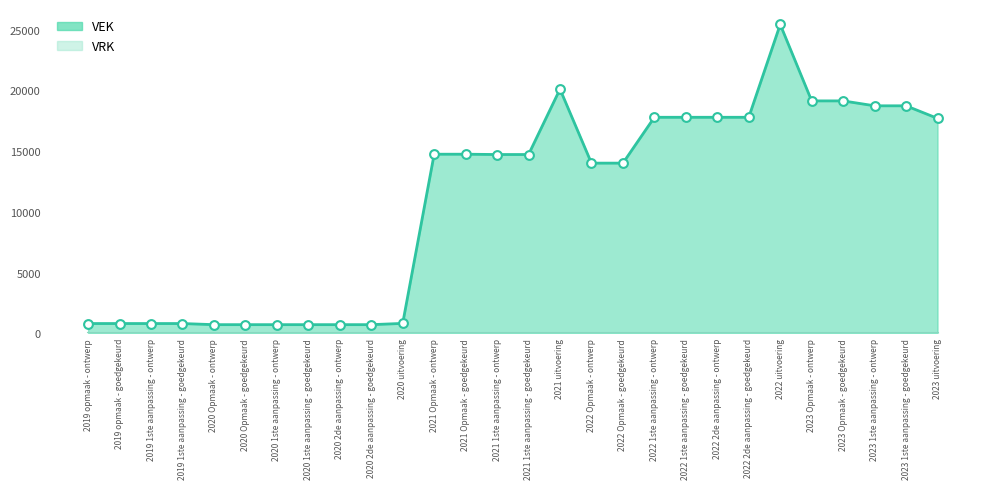

What is the change in value from 2020 1ste aanpassing - goedgekeurd to 2021 1ste aanpassing - ontwerp?

+14016